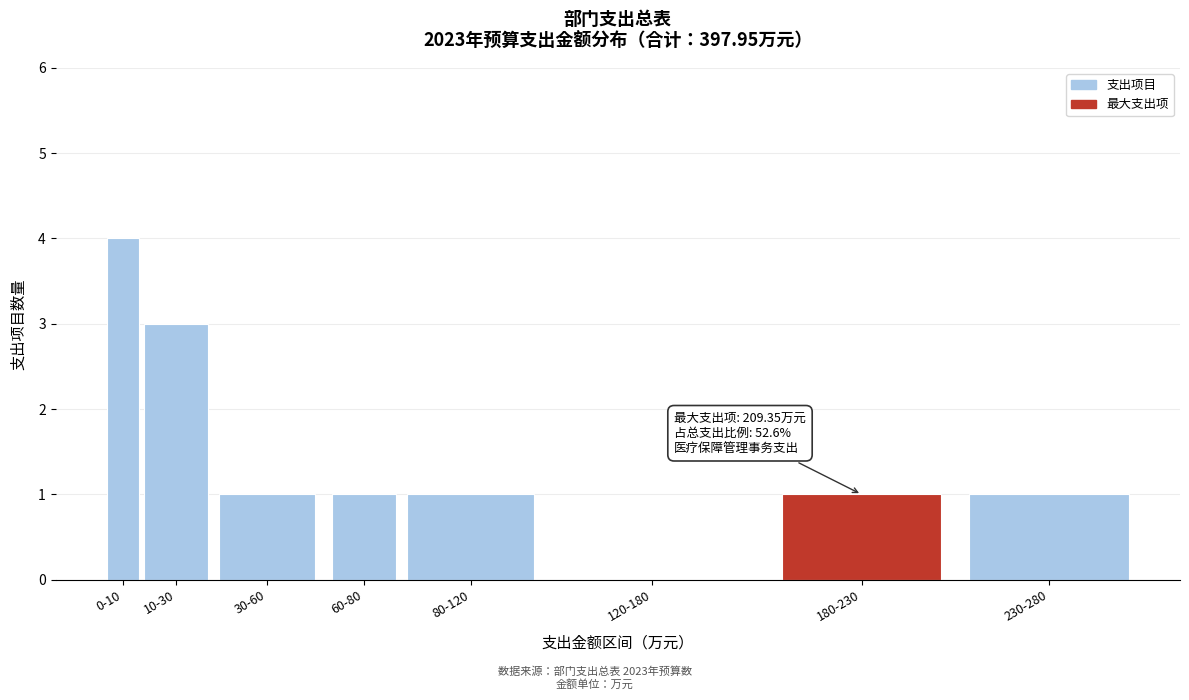

Reading left to right, transcribe all the data shown in this chart.

0-10=4	10-30=3	30-60=1	60-80=1	80-120=1	120-180=0	180-230=1	230-280=1